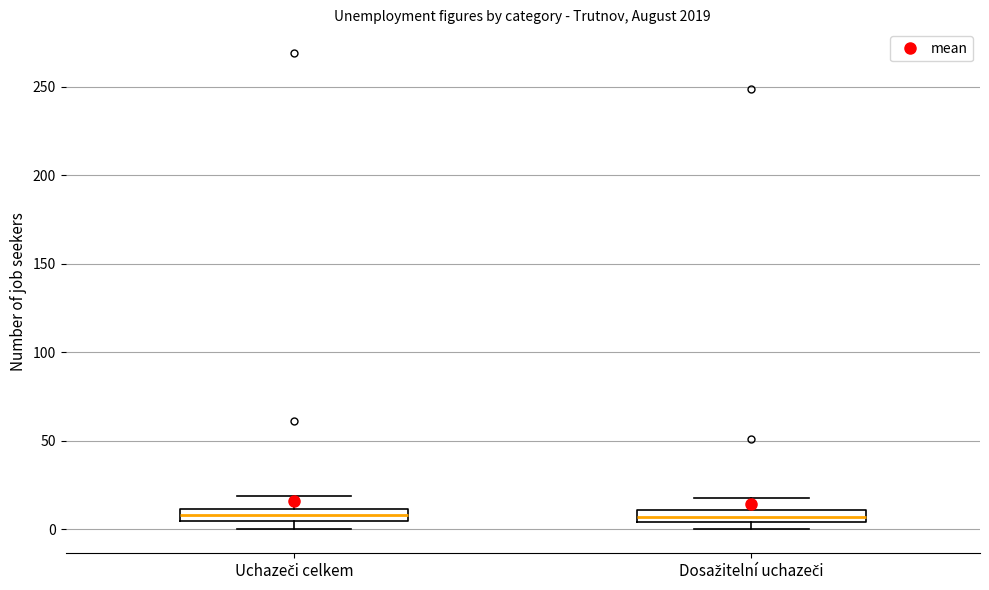

Where is the upper edge of the box for Dosažitelní uchazeči on the y-axis? The values are not printed on the chart, so give them approximately, as read against the axis.

10